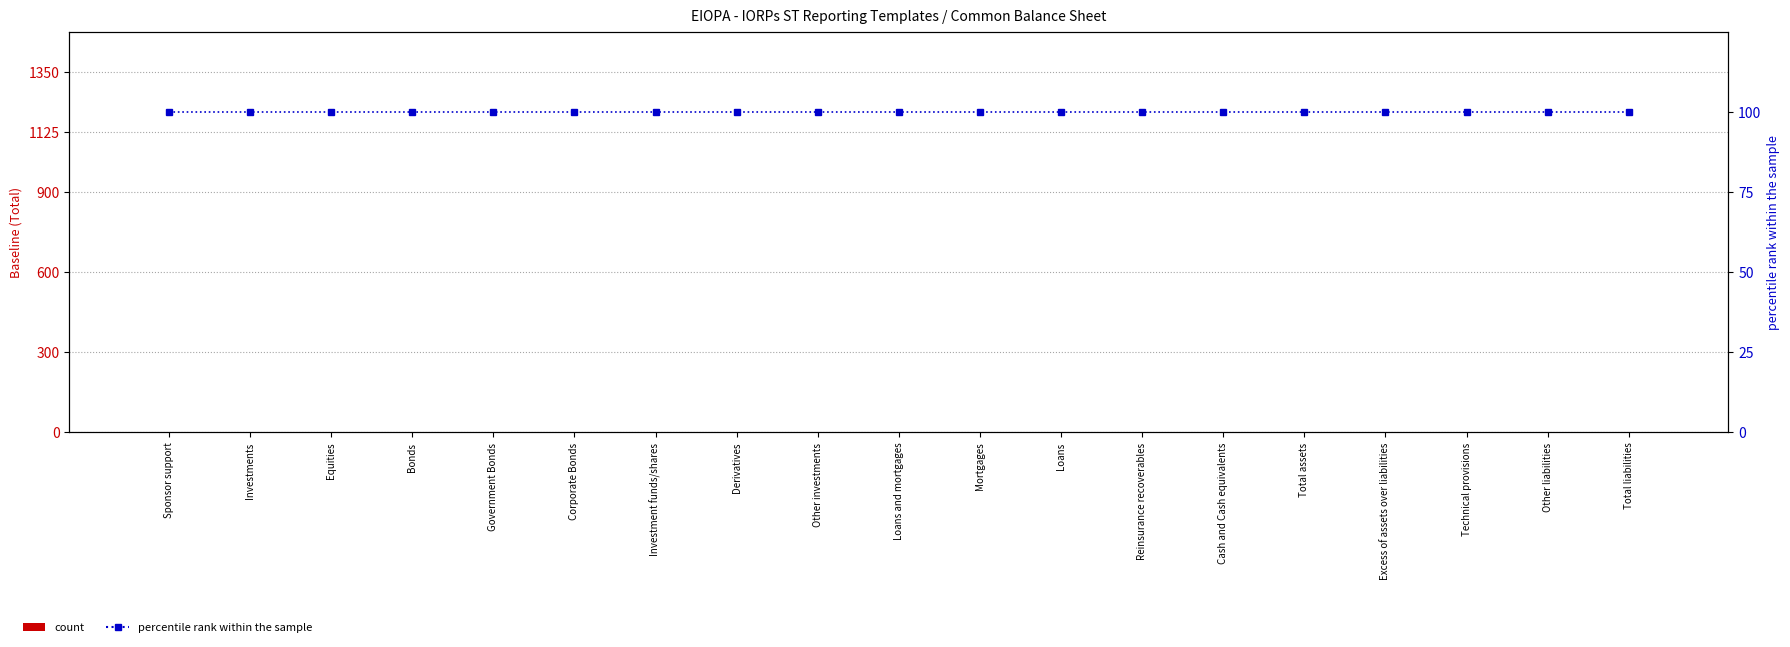

How many groups of bars are there?

19